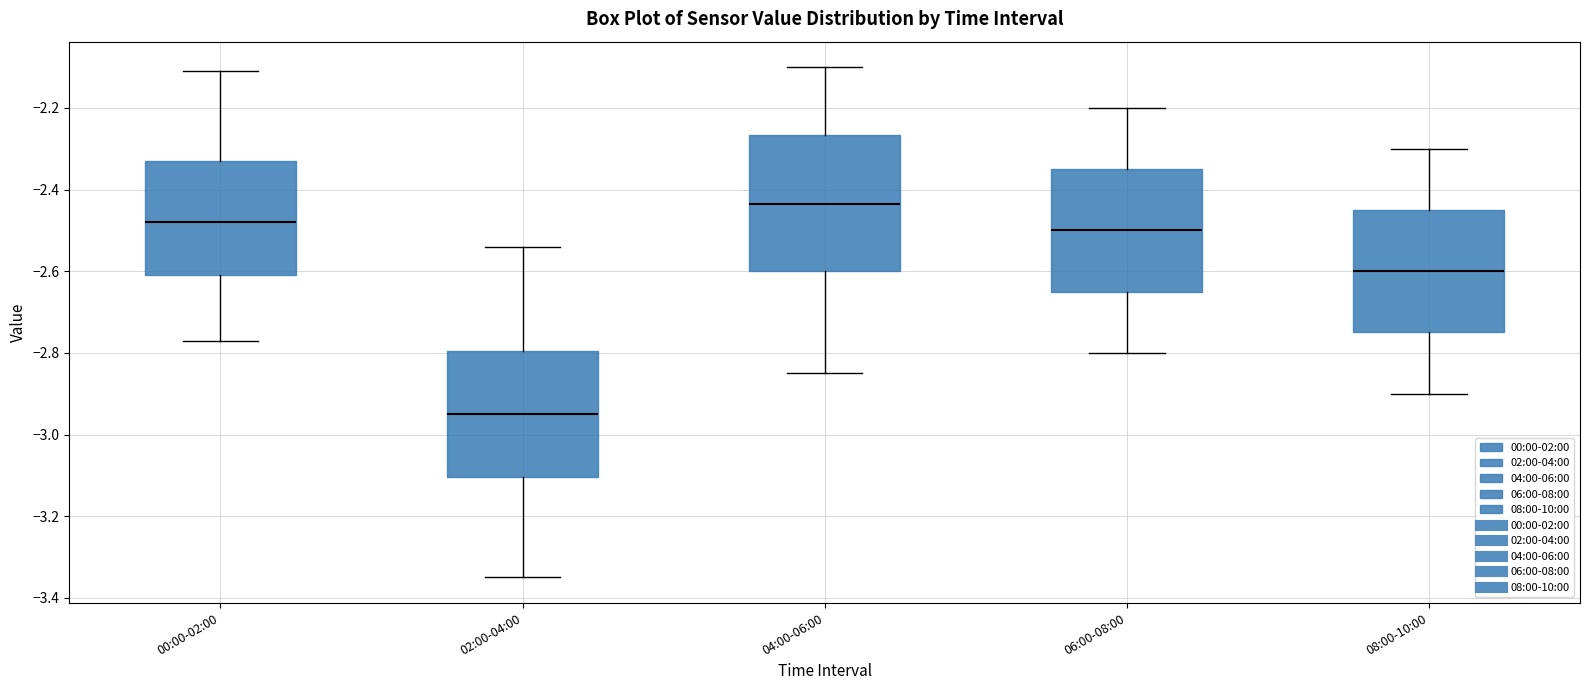

Where is the upper edge of the box for 04:00-06:00 on the y-axis? The values are not printed on the chart, so give them approximately, as read against the axis.

-2.26